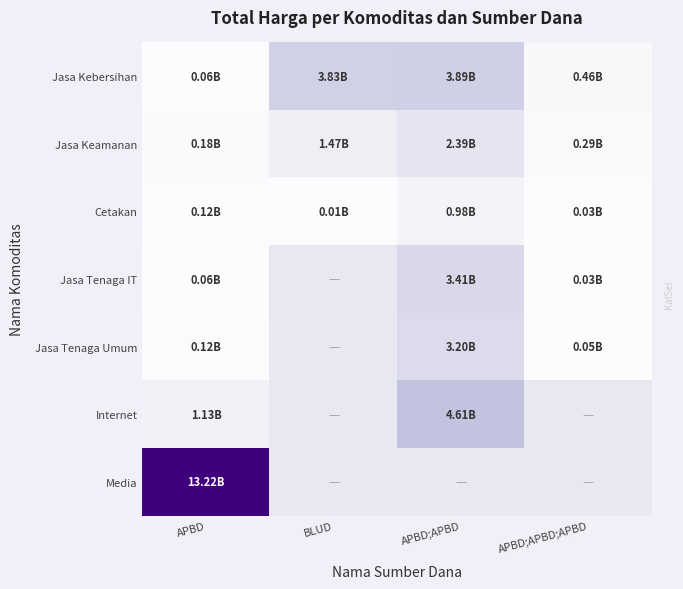

What is the minimum value shown in the chart?

8550000.0